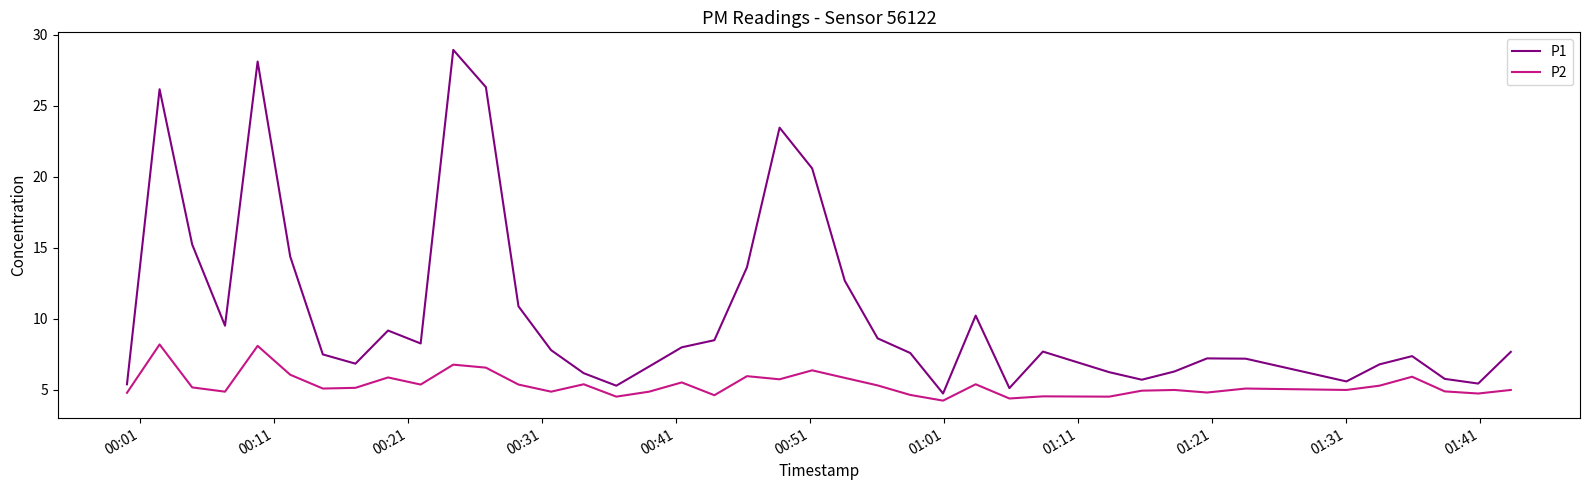

What is the highest value of the P1 series?

28.9